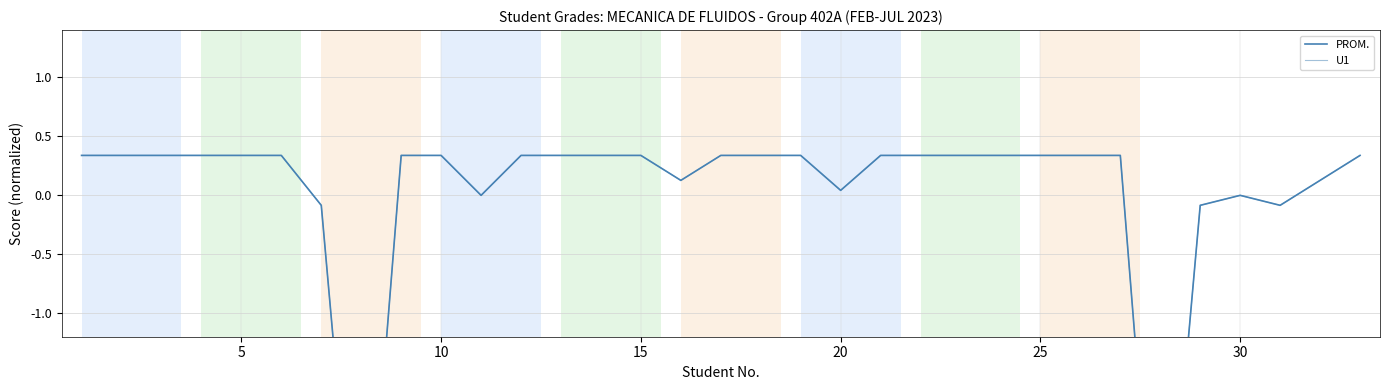

In PROM., how many points are lower than both neighbors (excluding endpoints)?

6